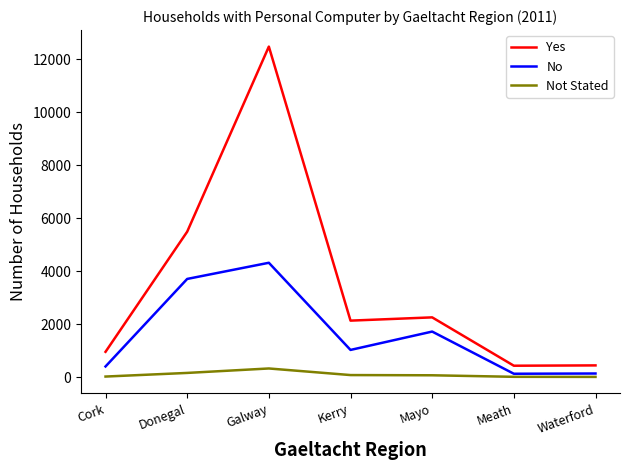

Which series has the widest spread of values?

Yes